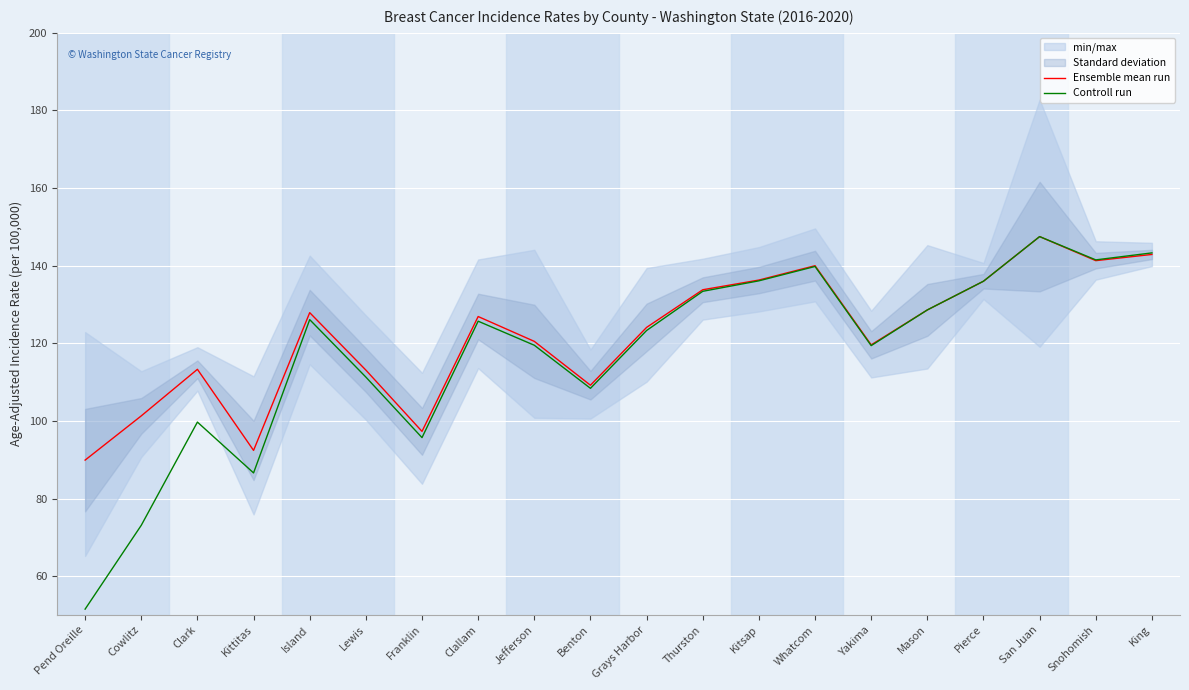

Count the number of categories in the chart.

20